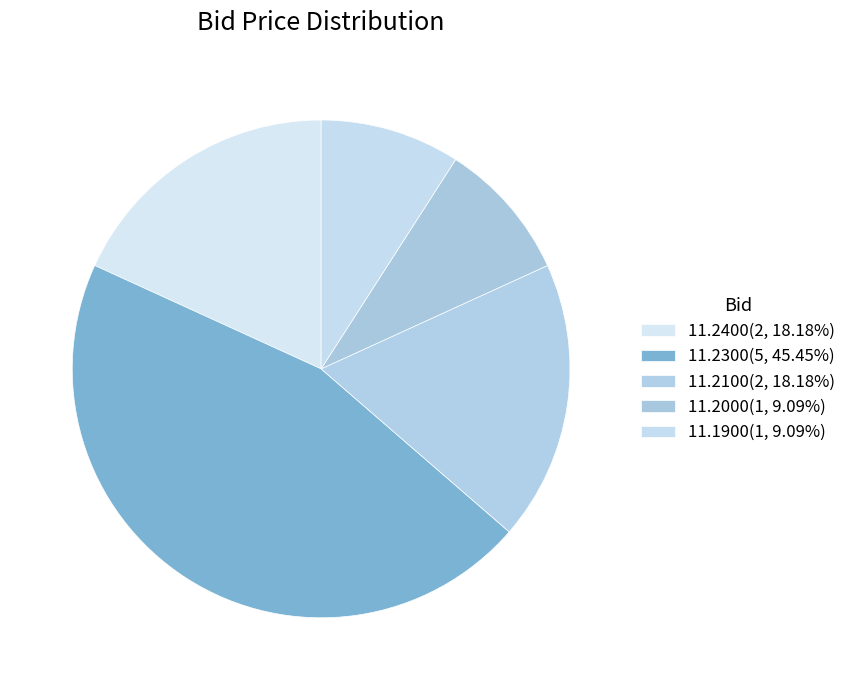

Is there a majority slice in this chart?

No